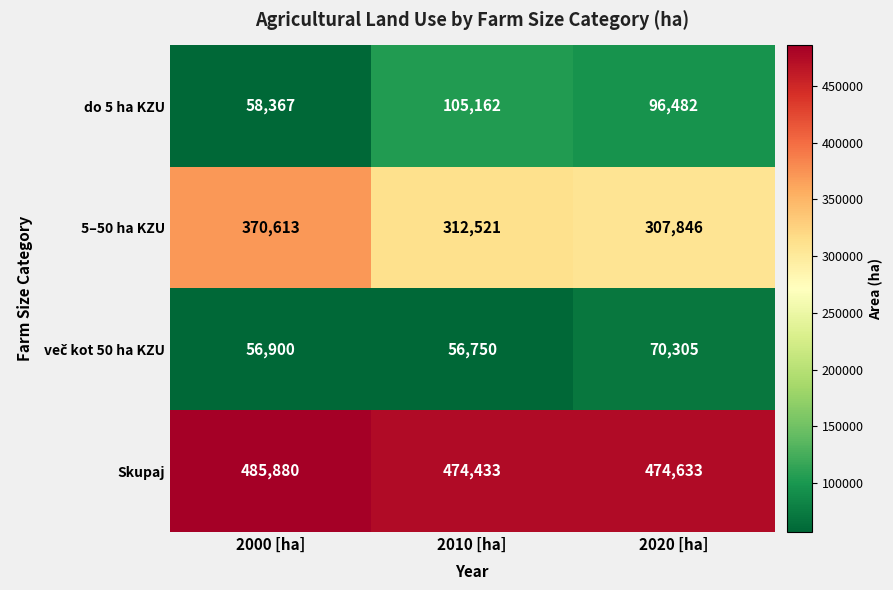

Which series changed the most between 2000 [ha] and 2010 [ha]?

5–50 ha KZU